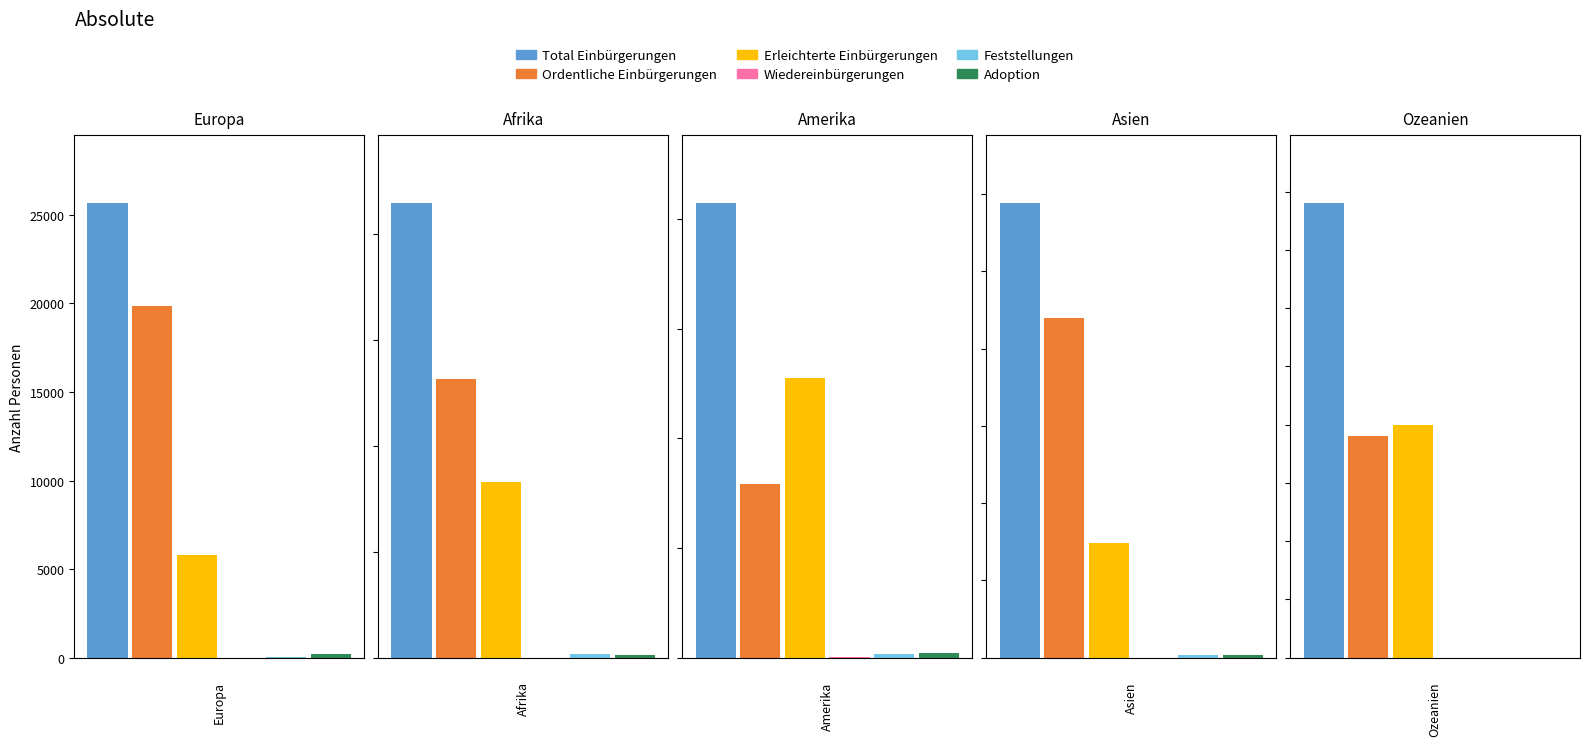

List the series in order of their peak value, highest first.

Total Einbürgerungen, Ordentliche Einbürgerungen, Erleichterte Einbürgerungen, Adoption, Feststellungen, Wiedereinbürgerungen